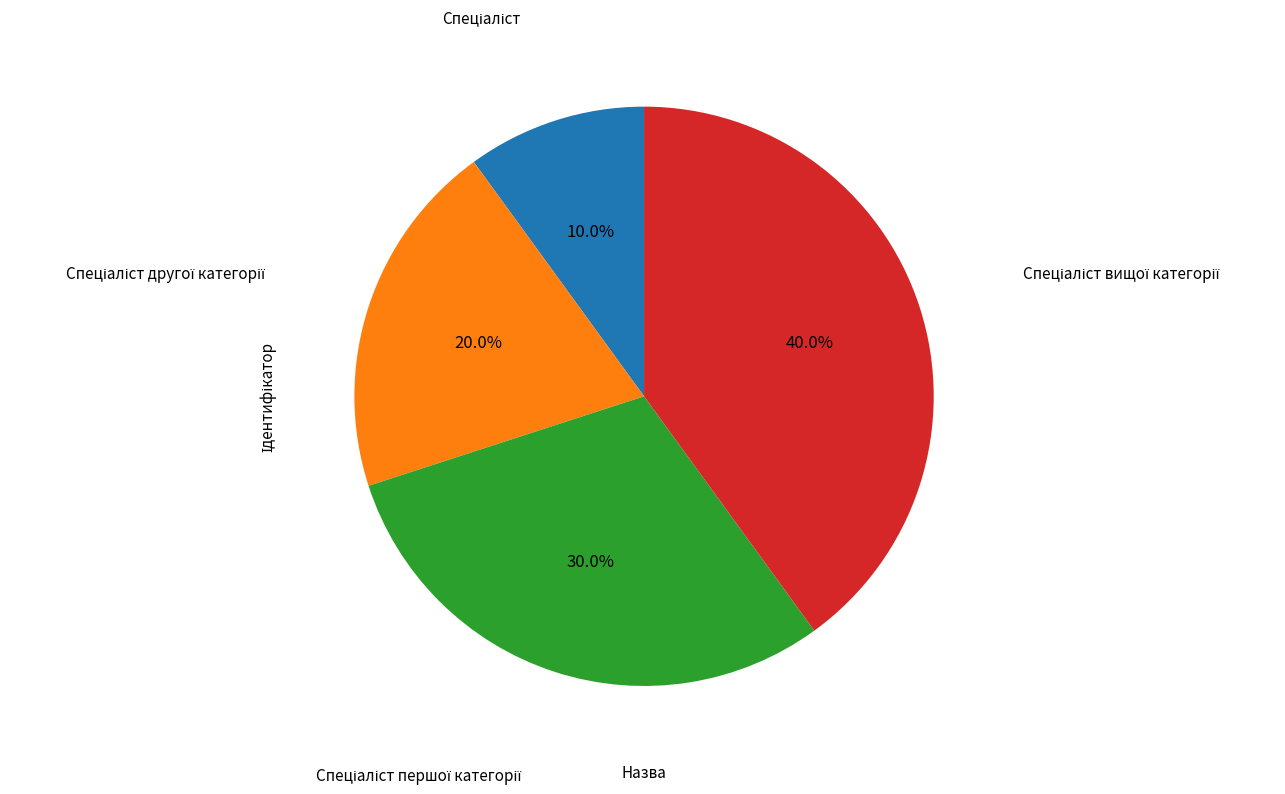

Is there a majority slice in this chart?

No